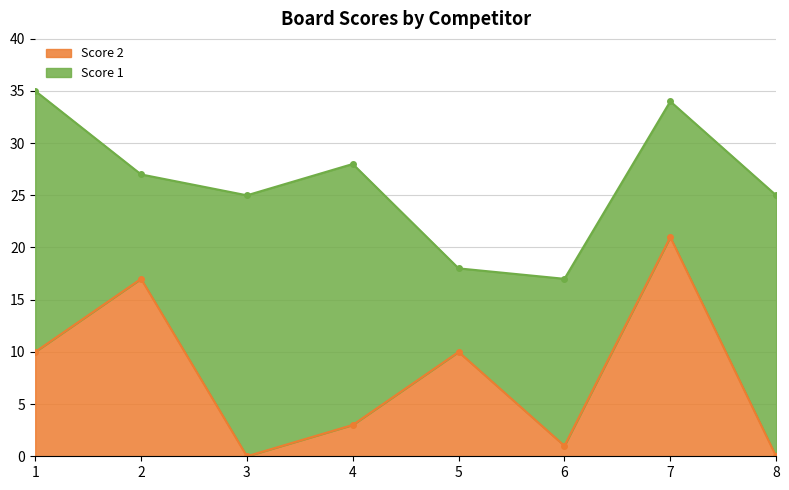

What is the difference between the maximum and minimum values?

21